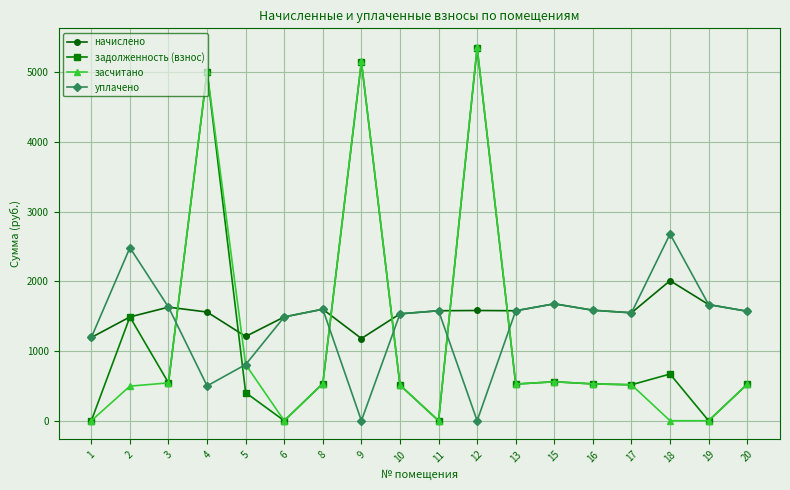

How many times do уплачено and задолженность (взнос) cross each other?

6